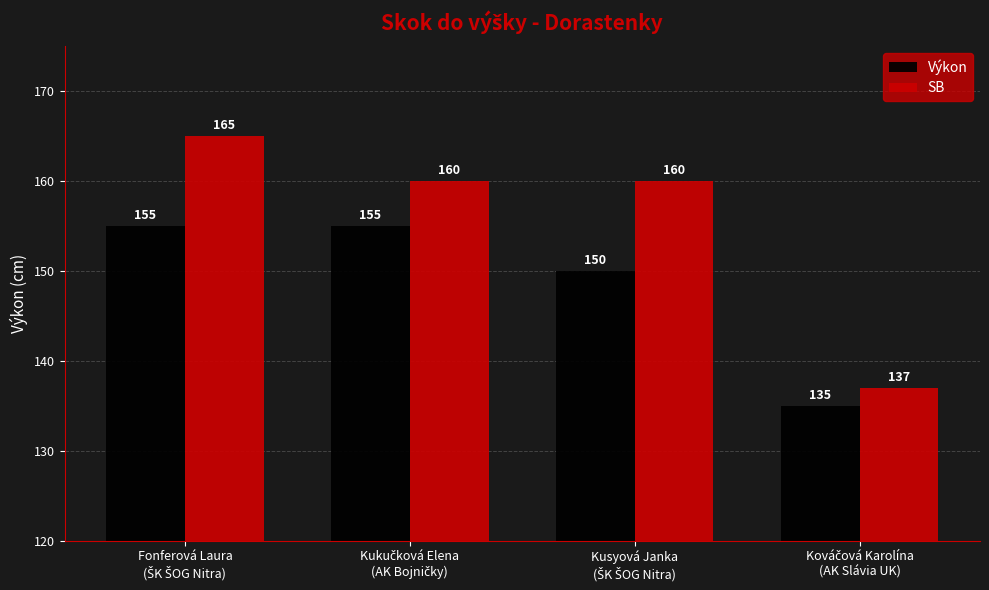

At how many categories does at least one series exceed 158?

3